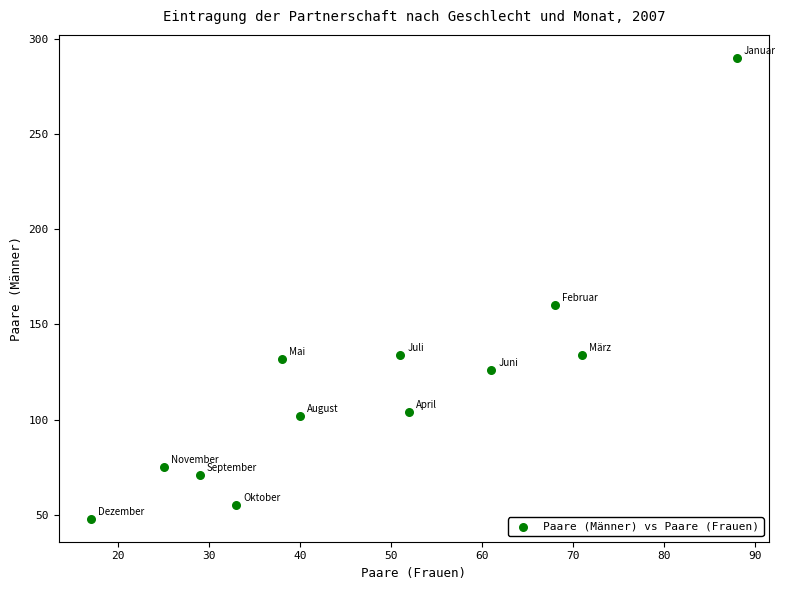

What Y value in the scatter plot is closest to 169?

160